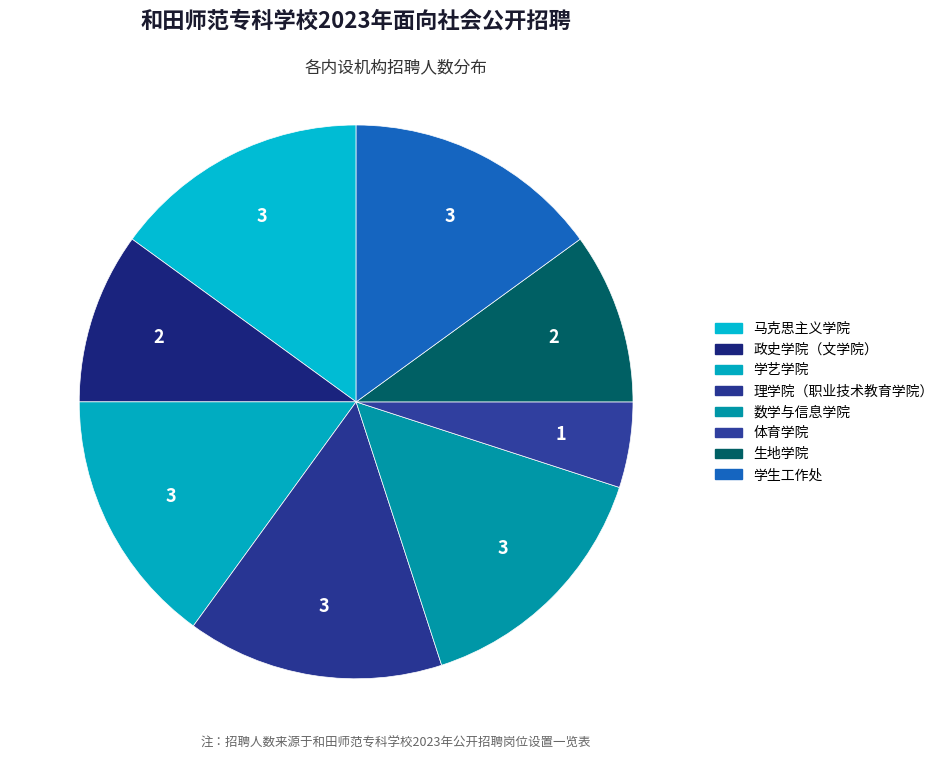

What is the largest slice in the pie chart?

马克思主义学院